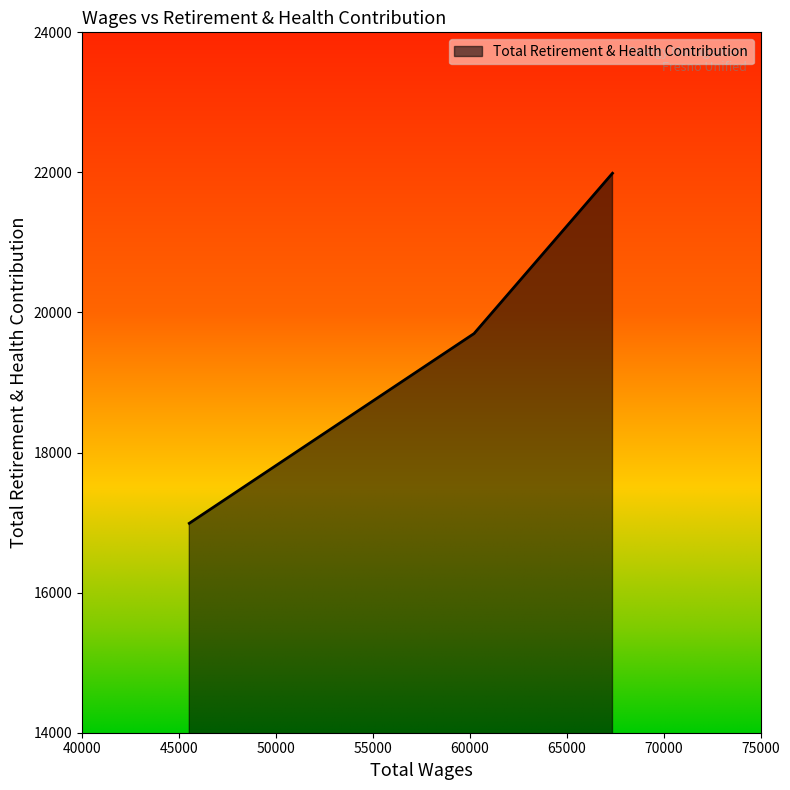

Count the number of categories in the chart.

3